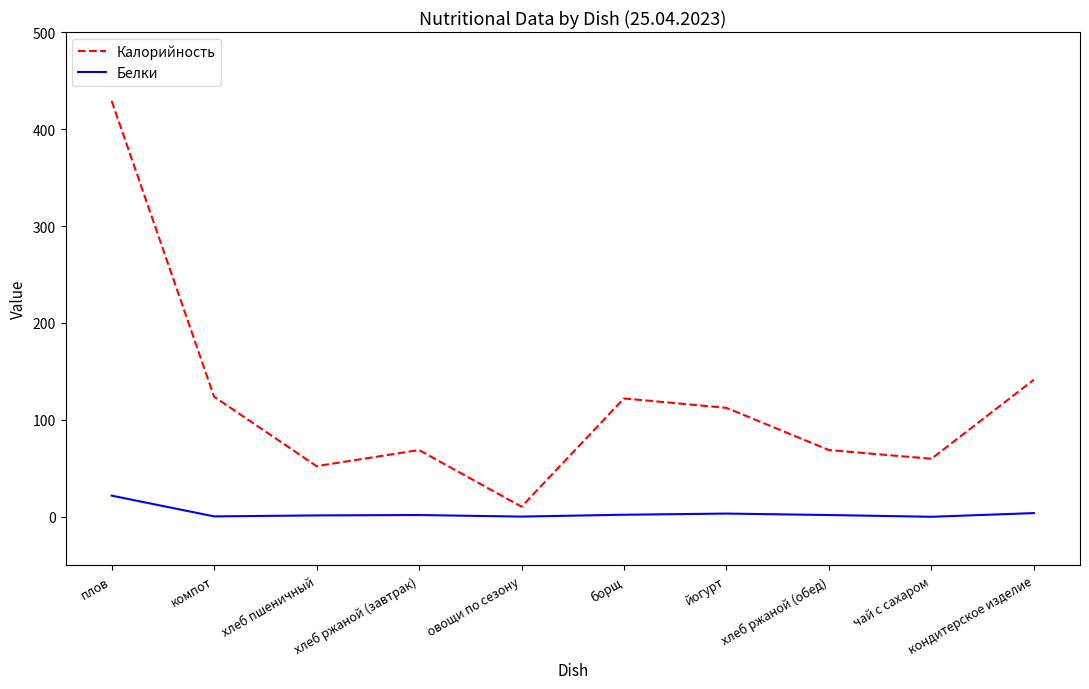

What is the greatest value displayed?

429.0